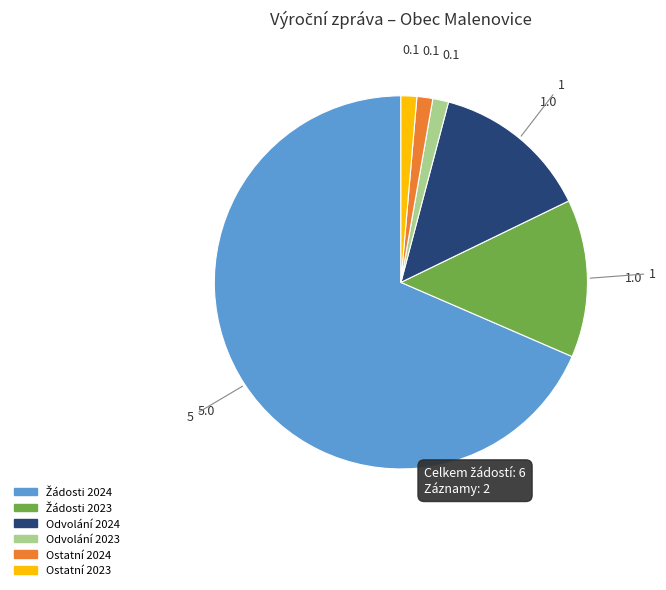

Is there a majority slice in this chart?

Yes